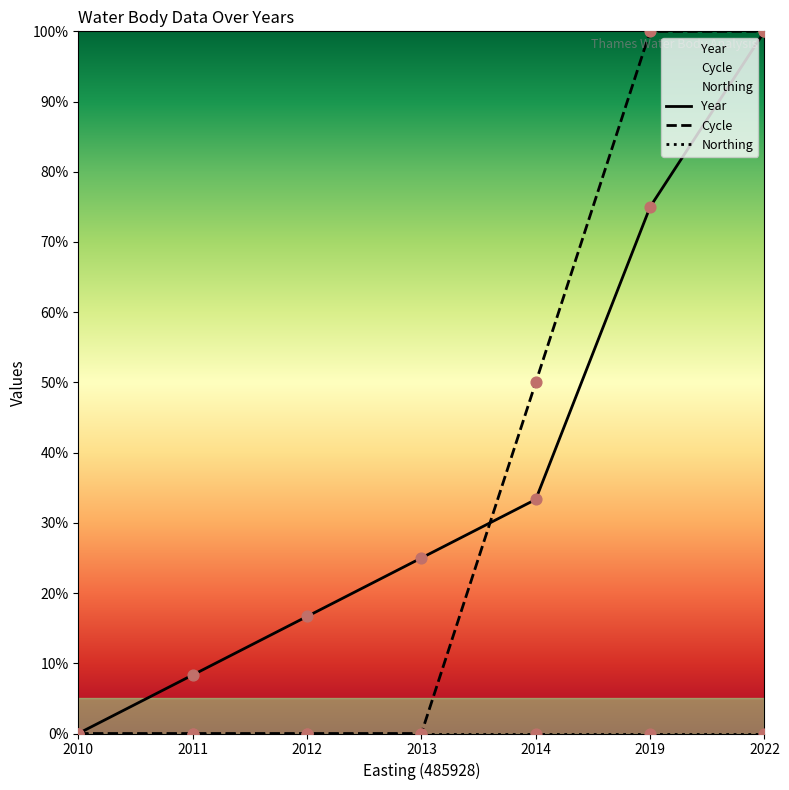

What is the highest value of the Cycle series?

100